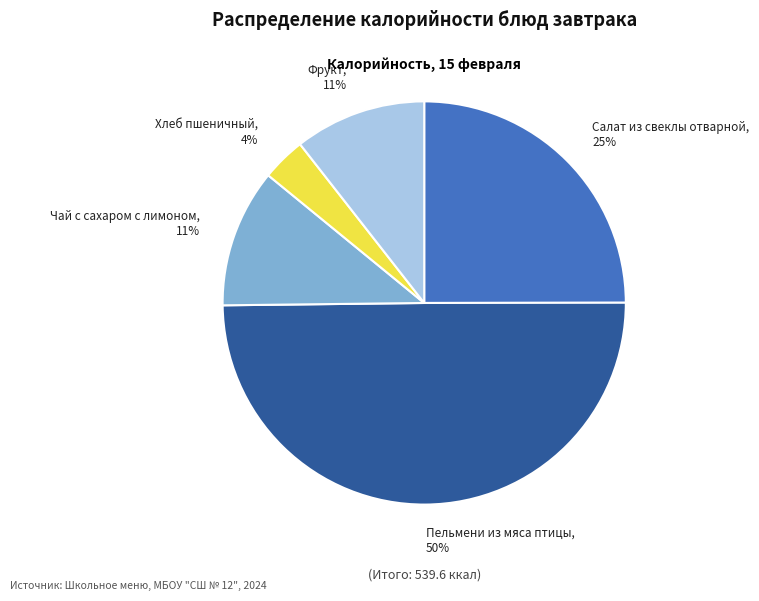

Between Пельмени из мяса птицы, 50% and Салат из свеклы отварной, 25%, which is larger?

Пельмени из мяса птицы, 50%